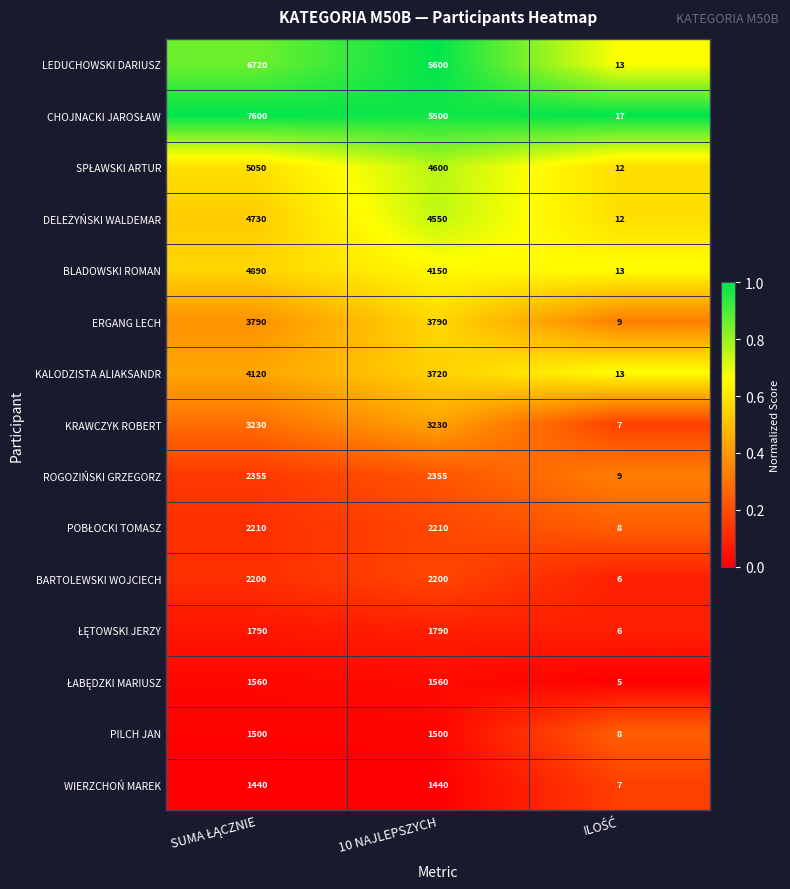

Read the KALODZISTA ALIAKSANDR value at 10 NAJLEPSZYCH.

3720